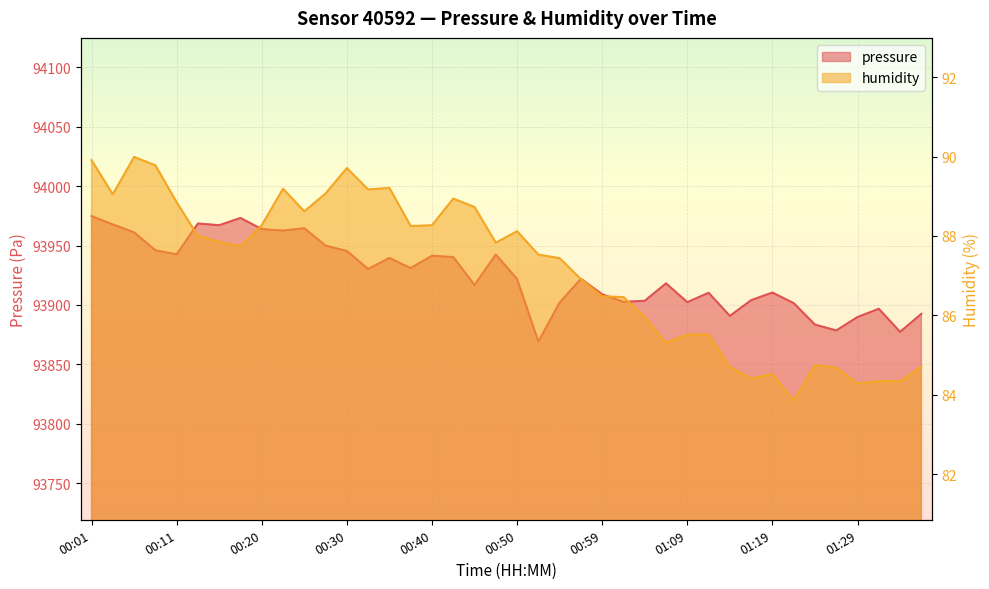

Between 01:07 and 01:31, which is larger?

01:07